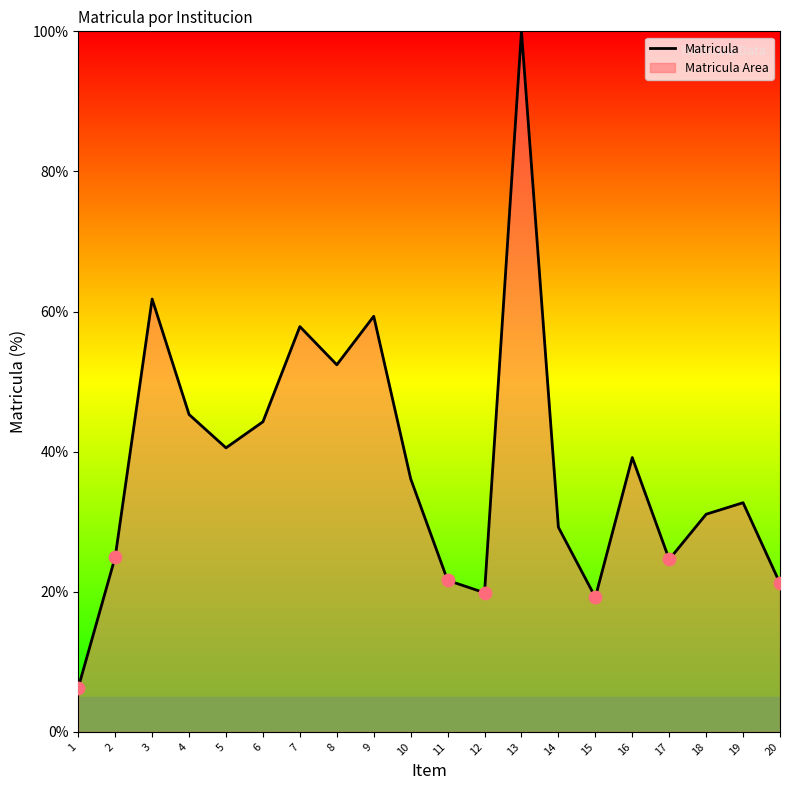

What is the change in value from 16 to 19?

-6.4